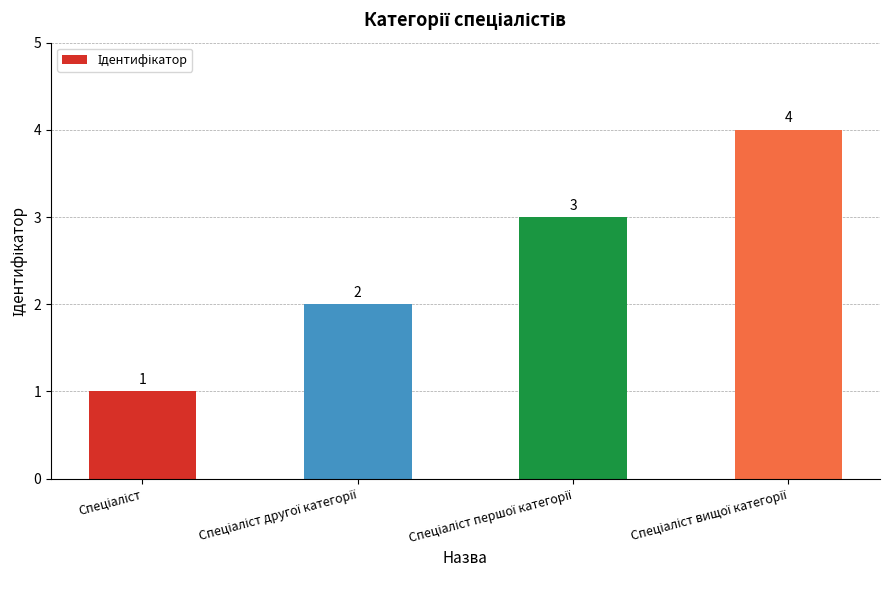

How many values are below 3?

2